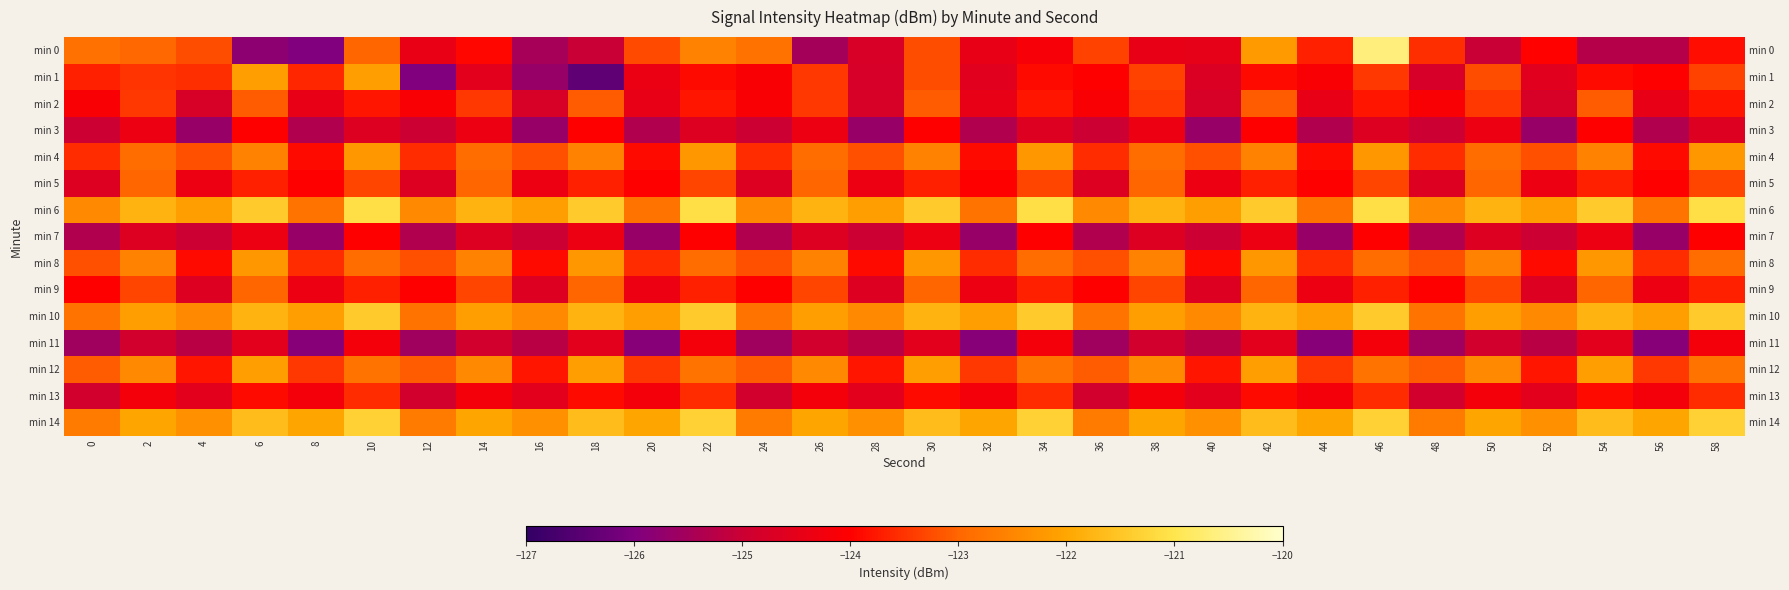

What is the highest value of the min 11 series?

-124.2